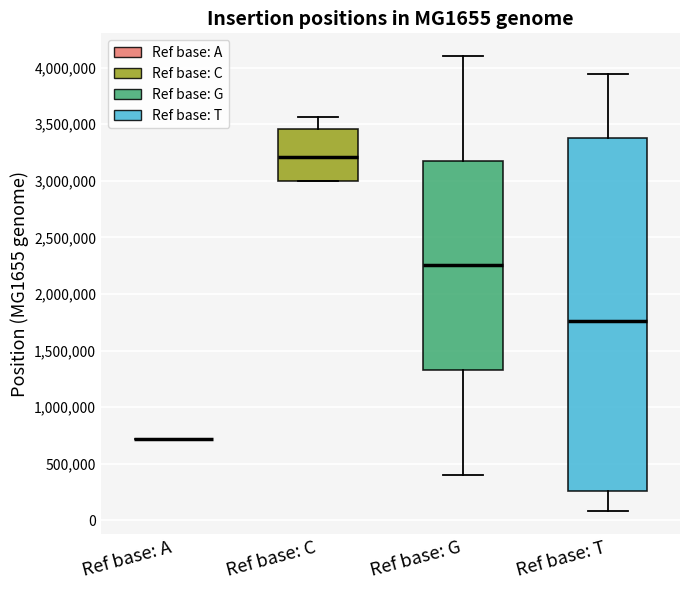

Reading left to right, transcribe this box plot: for each box, give where its median line is, the range the box spans, and where its two whiskers end, as read against the y-axis. The values are not printed on the chart, so give them approximately, as read against the axis.

Ref base: A: box collapsed to a line at 700000, whiskers 700000 to 700000
Ref base: C: median 3200000, box 3000000 to 3450000, whiskers 3000000 to 3550000
Ref base: G: median 2250000, box 1350000 to 3200000, whiskers 400000 to 4100000
Ref base: T: median 1750000, box 250000 to 3400000, whiskers 100000 to 3950000